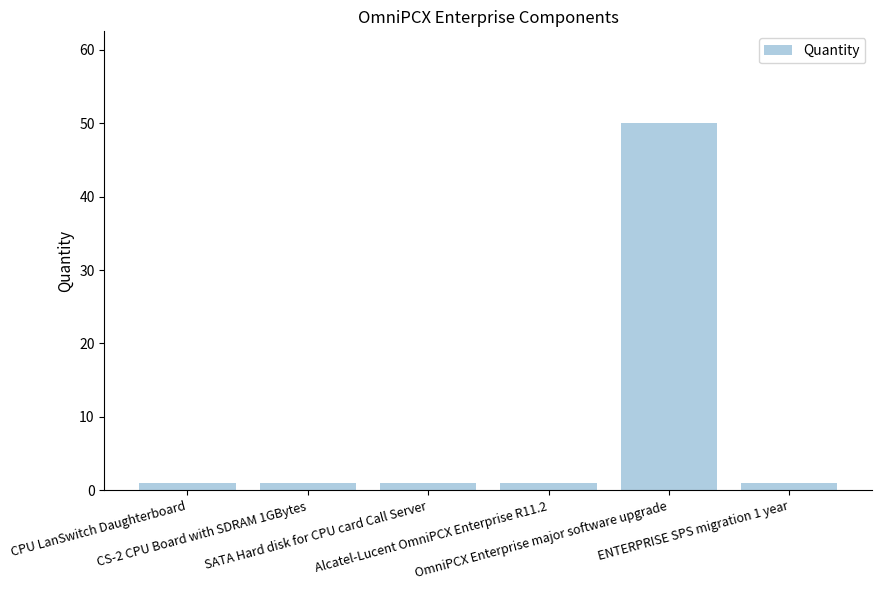

Approximately how many times larger is the value at SATA Hard disk for CPU card Call Server compared to CPU LanSwitch Daughterboard?

1.0